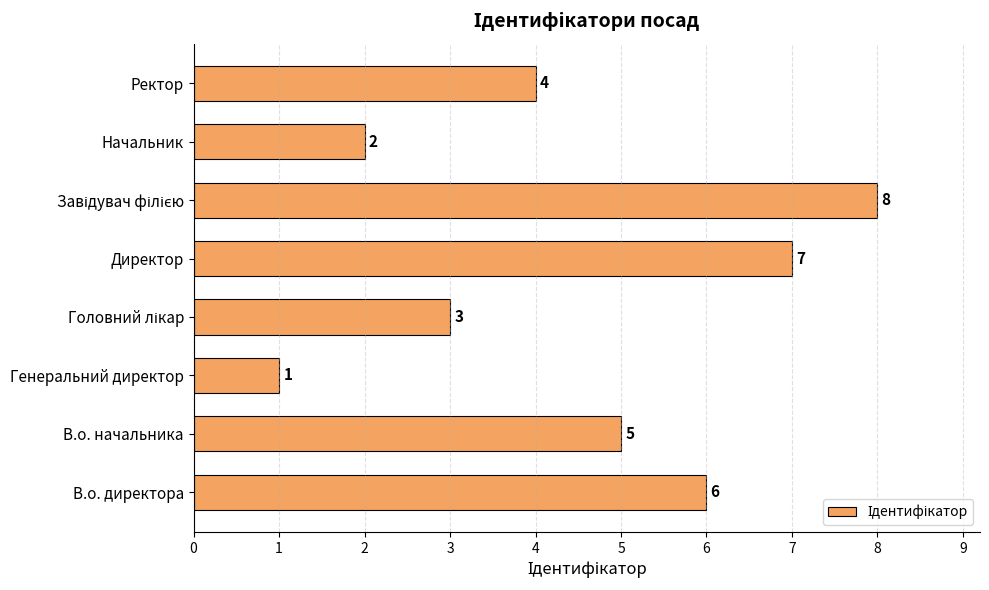

How many bars are there in total?

8